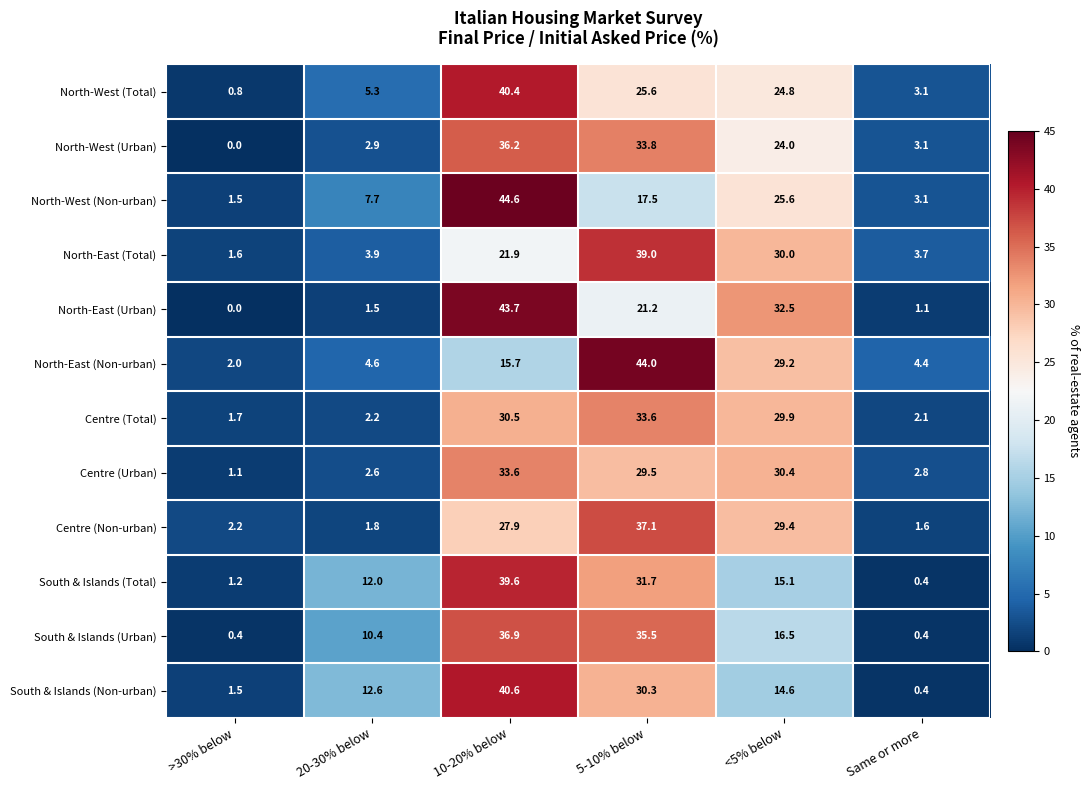

At how many categories does at least one series exceed 8?

4